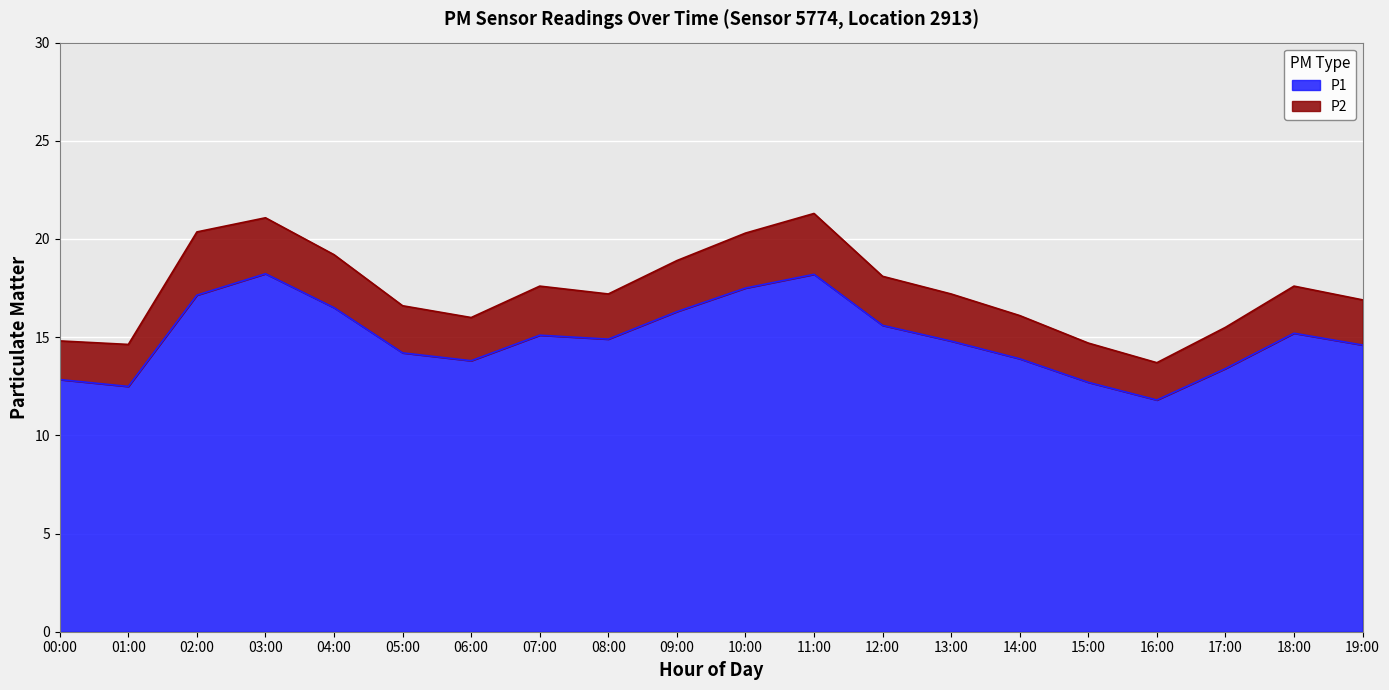

Does the chart display data point markers on the line(s)?

No